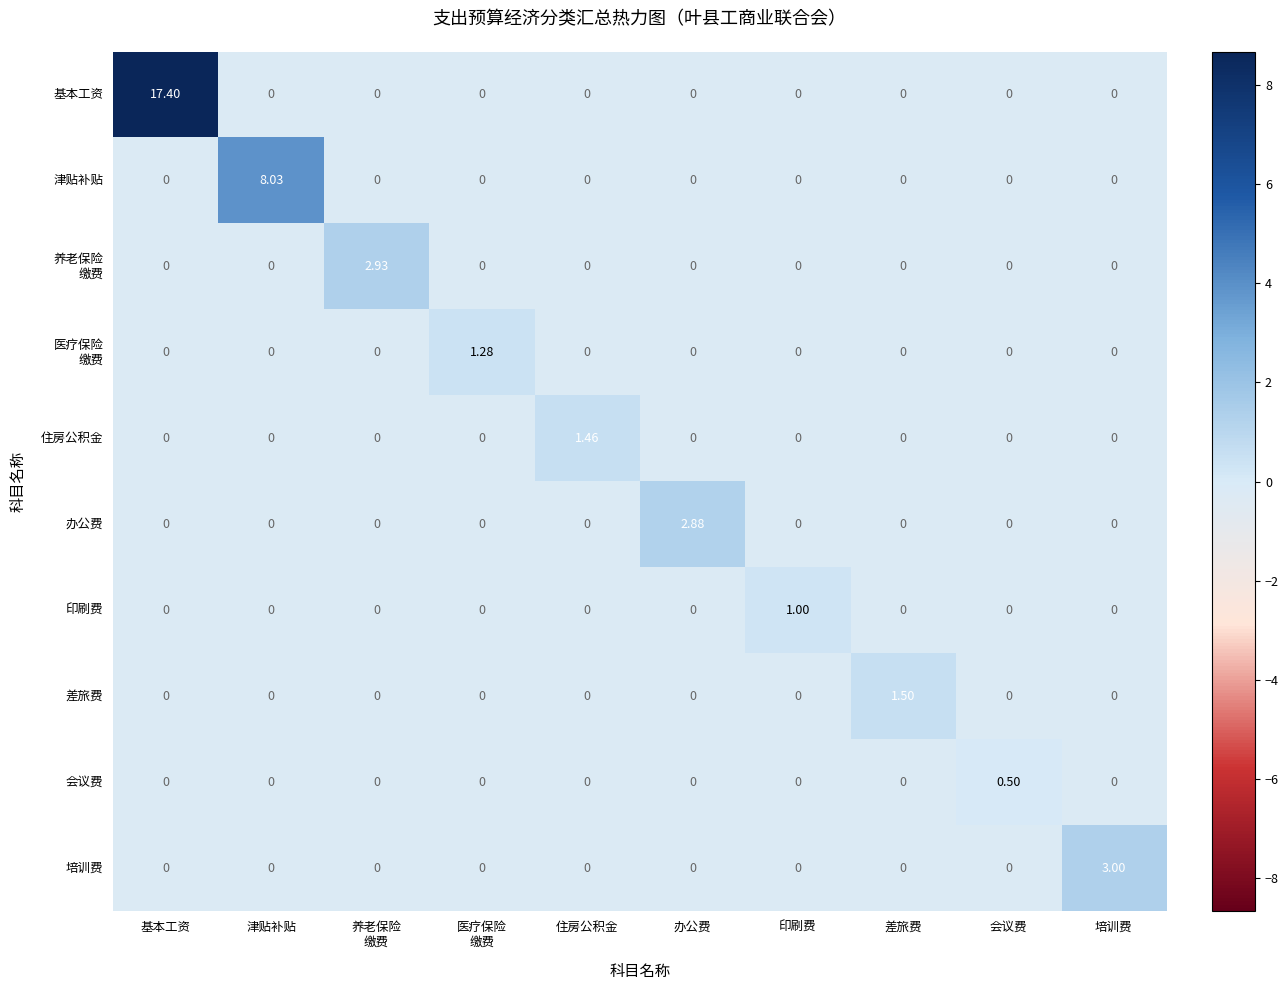

At which category does the chart reach its peak across all series?

基本工资